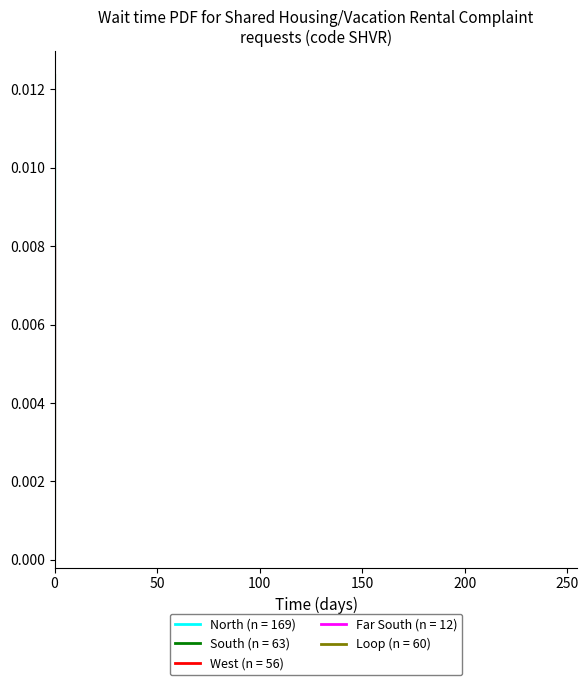

Which series has the largest range (max minus min)?

South (n = 63)